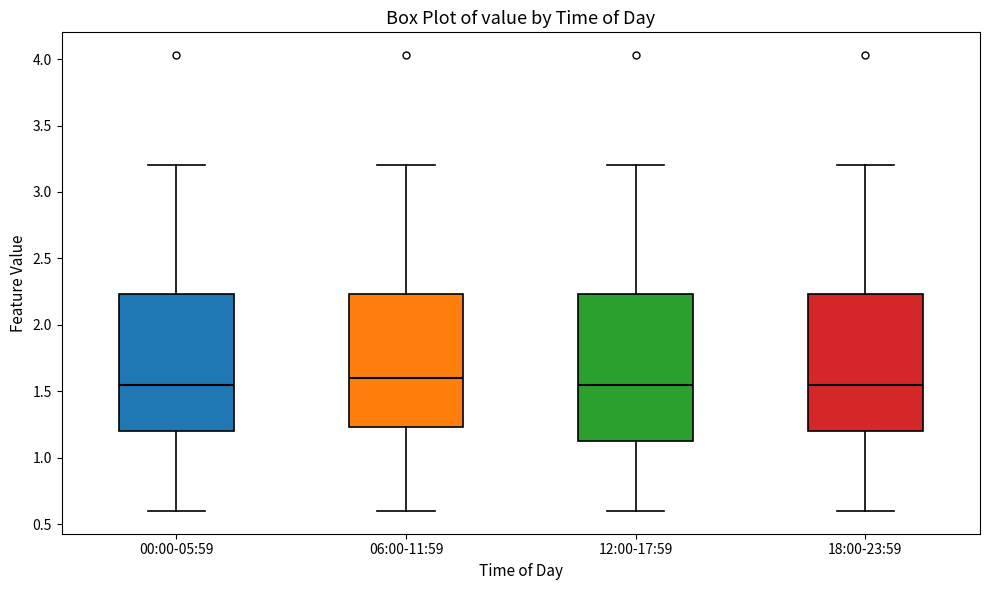

Where is the upper edge of the box for 06:00-11:59 on the y-axis? The values are not printed on the chart, so give them approximately, as read against the axis.

2.25